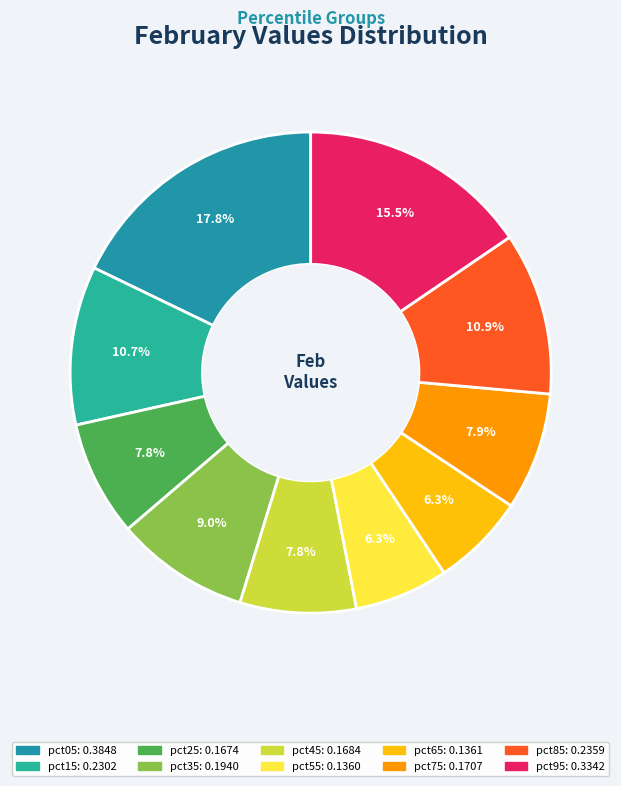

What is the largest slice in the pie chart?

pct05